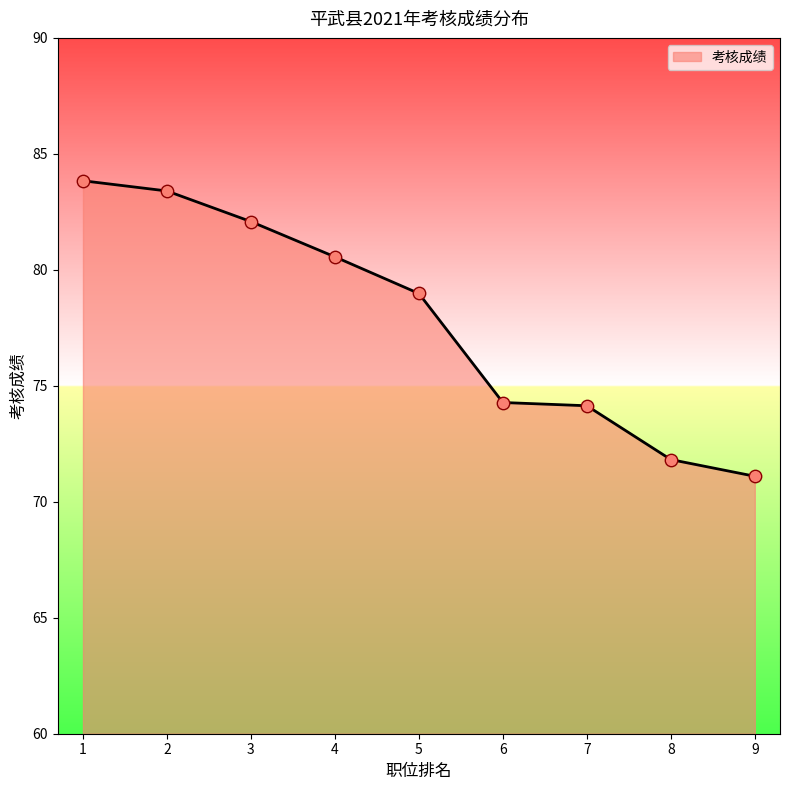

What is the change in value from 4 to 7?

-6.4